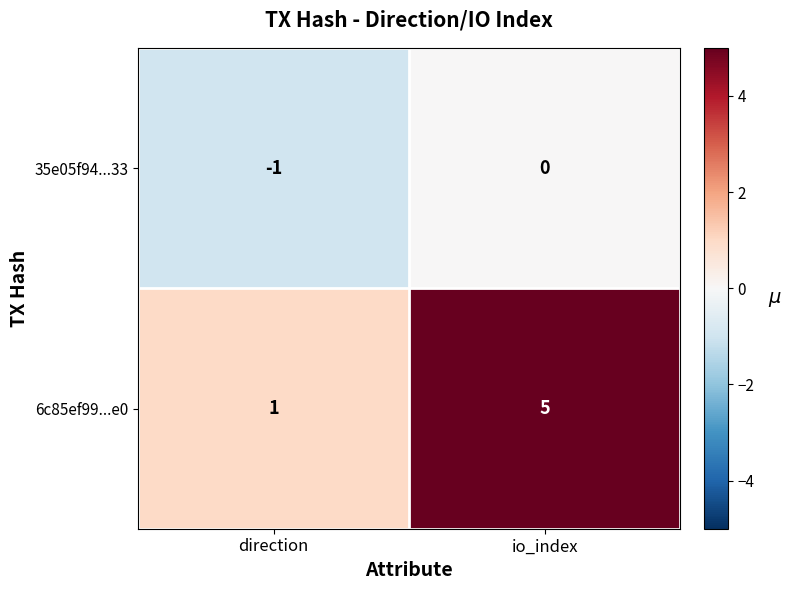

The 35e05f94...33 series shows 0 at direction. True or false?

False